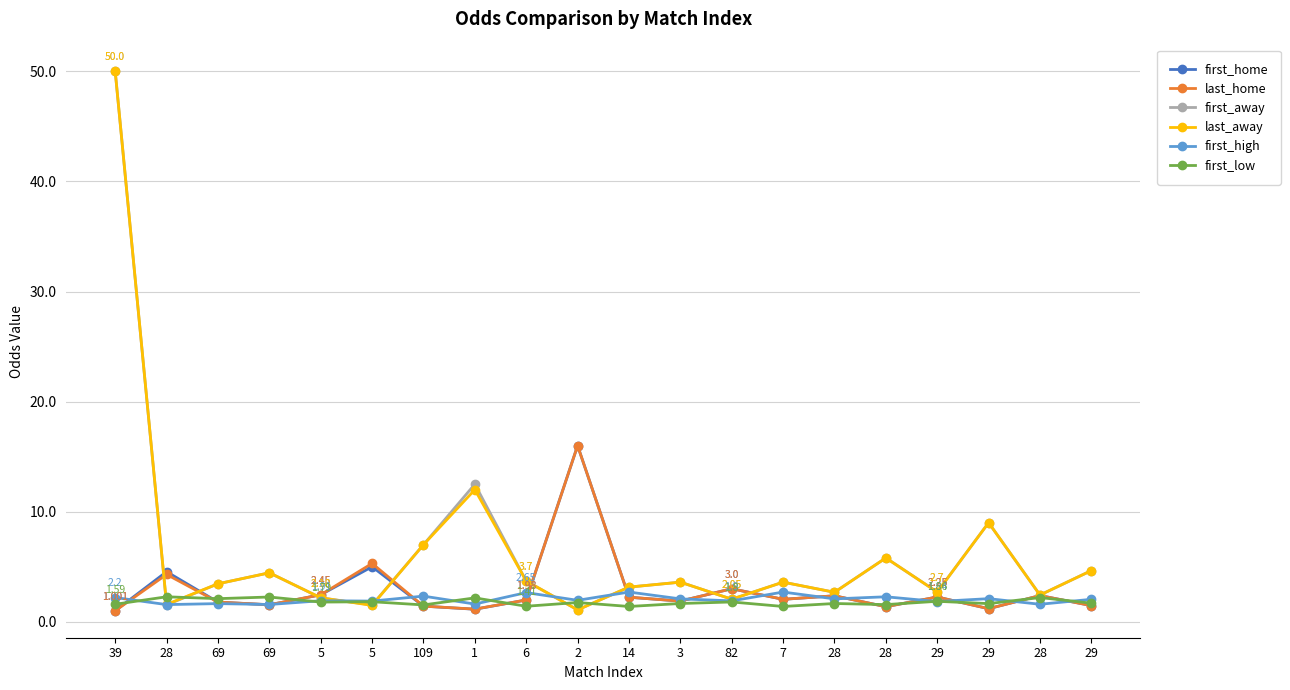

Is this an area chart (filled region under the line)?

No